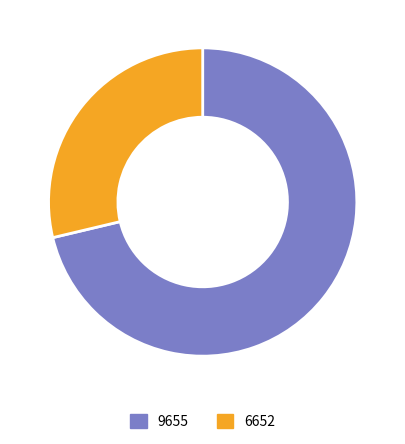

Count the number of slices in the pie.

2